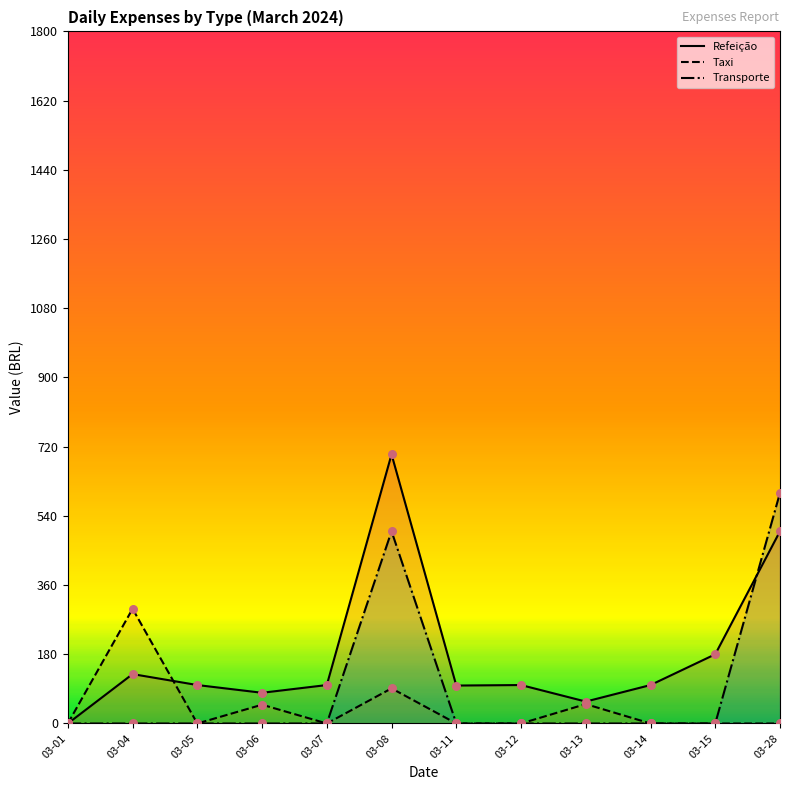

Which series reaches the minimum Y coordinate?

Refeição